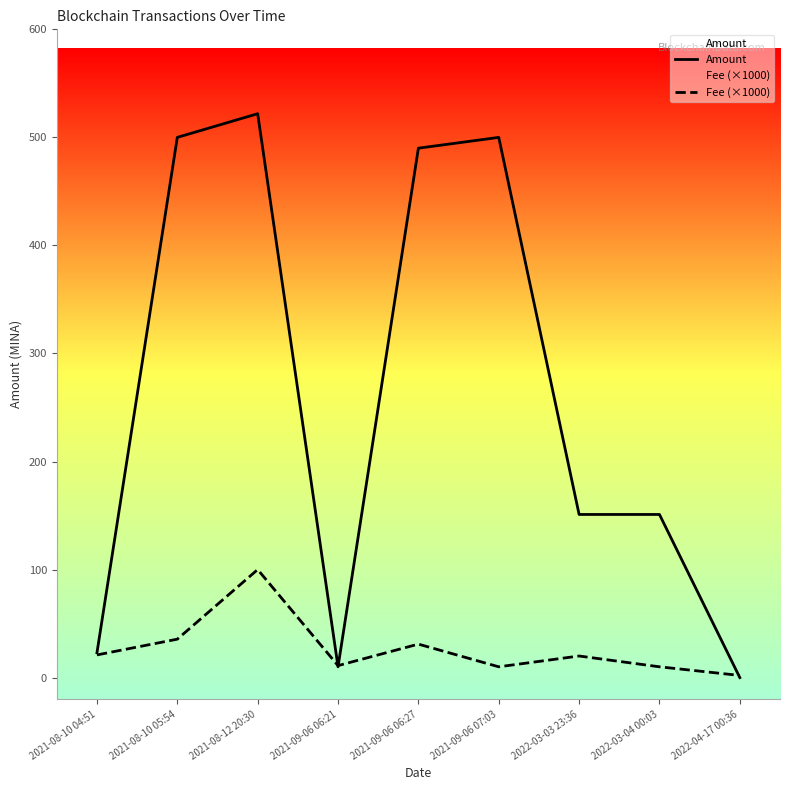

What is the difference between the second highest and second lowest values in the Fee (×1000) series?

25.6